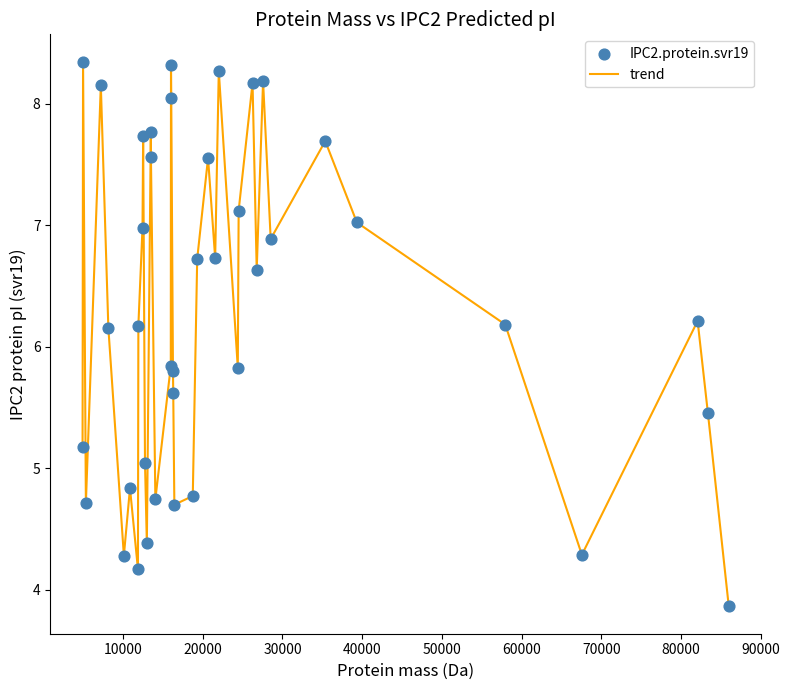

What is the smallest value displayed?

3.9